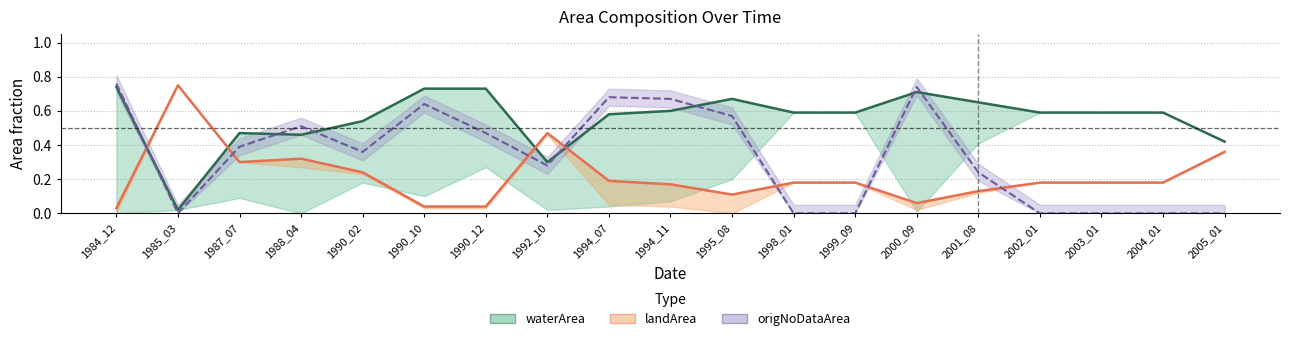

What is the sum of the waterArea values at 2002_01 and 2001_08?

1.2